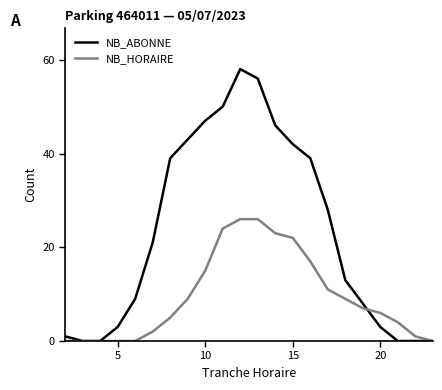

Which series has the largest total across all categories?

NB_ABONNE